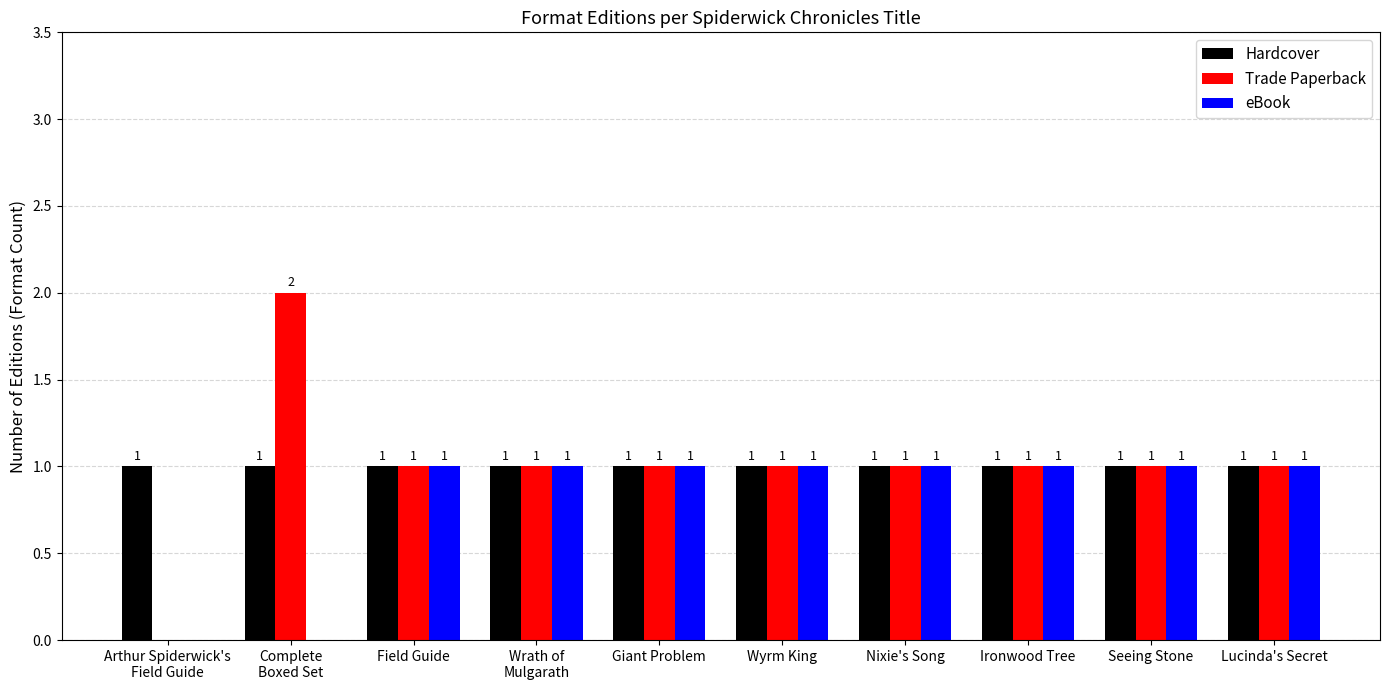

How many distinct data groups are displayed?

3